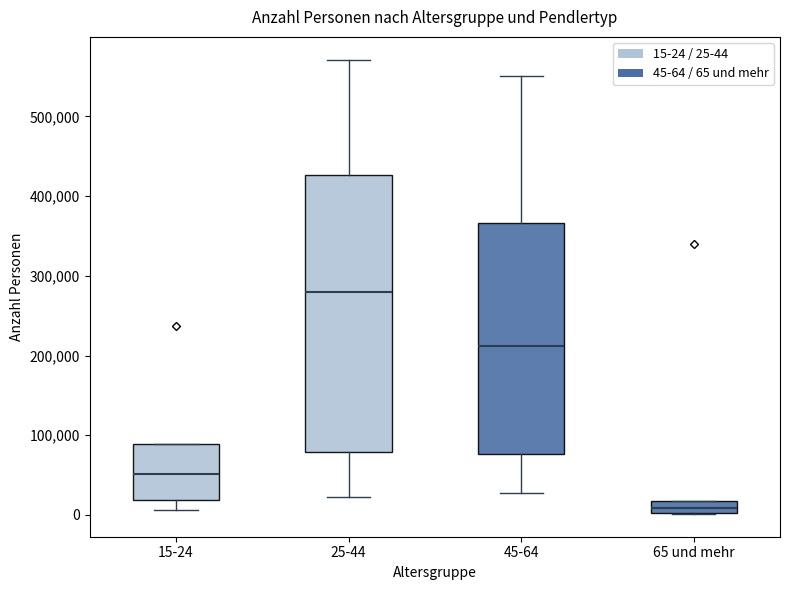

Where does the upper whisker of the box for 45-64 end on the y-axis? The values are not printed on the chart, so give them approximately, as read against the axis.

550000